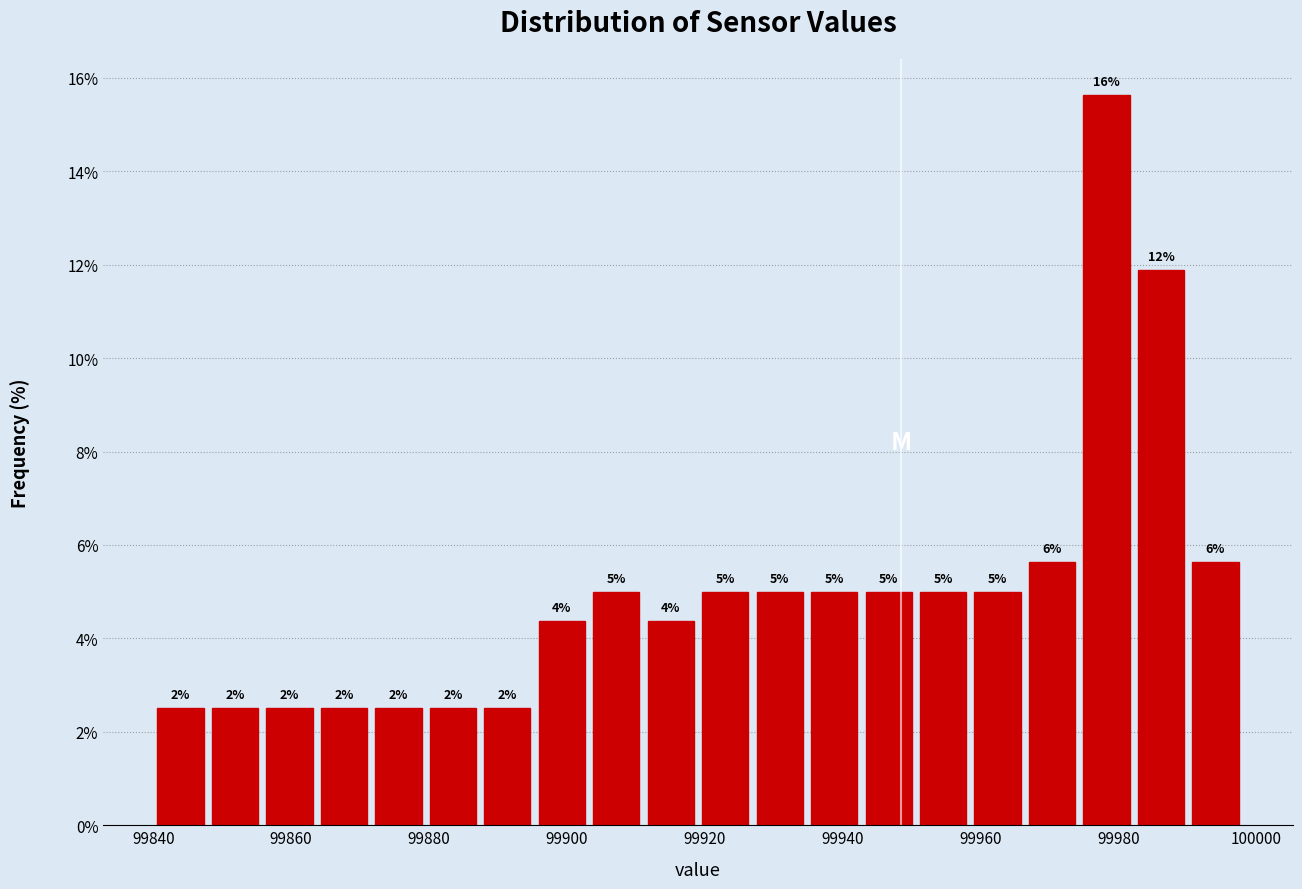

Read against the x-axis, roughly where is the centre of the tallest bar?

99978